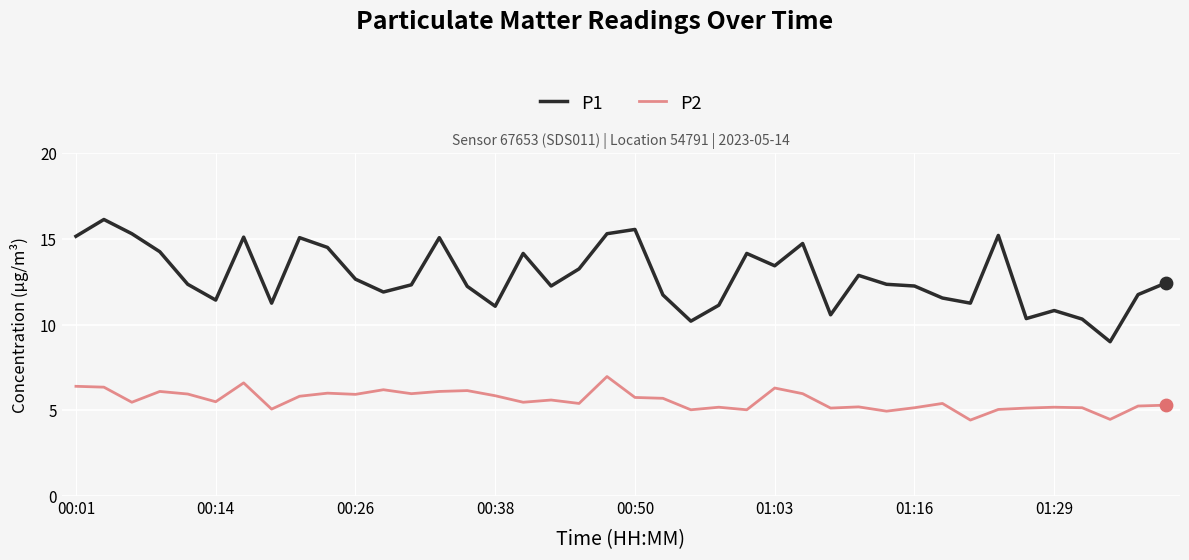

At how many categories does at least one series exceed 8?

40